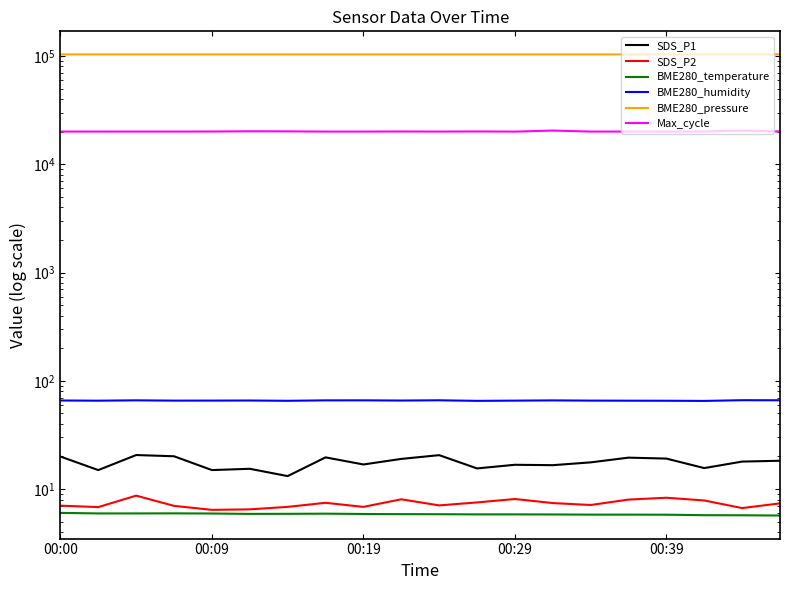

What is the difference between the maximum and second lowest values in the BME280_humidity series?

0.9